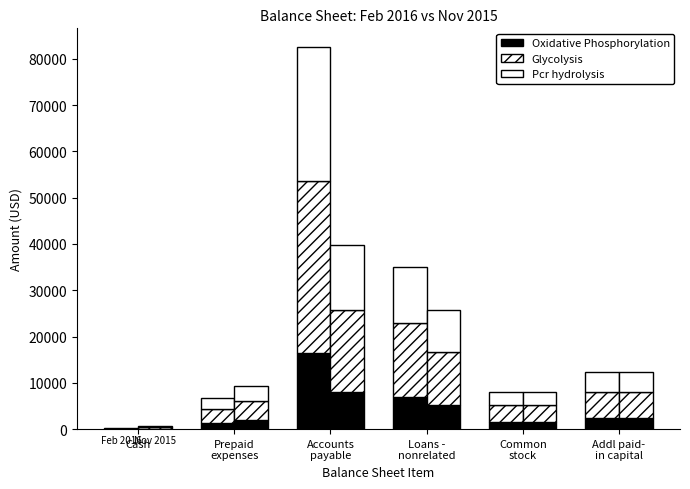

What are all the series names shown in the legend?

Oxidative Phosphorylation, Glycolysis, Pcr hydrolysis